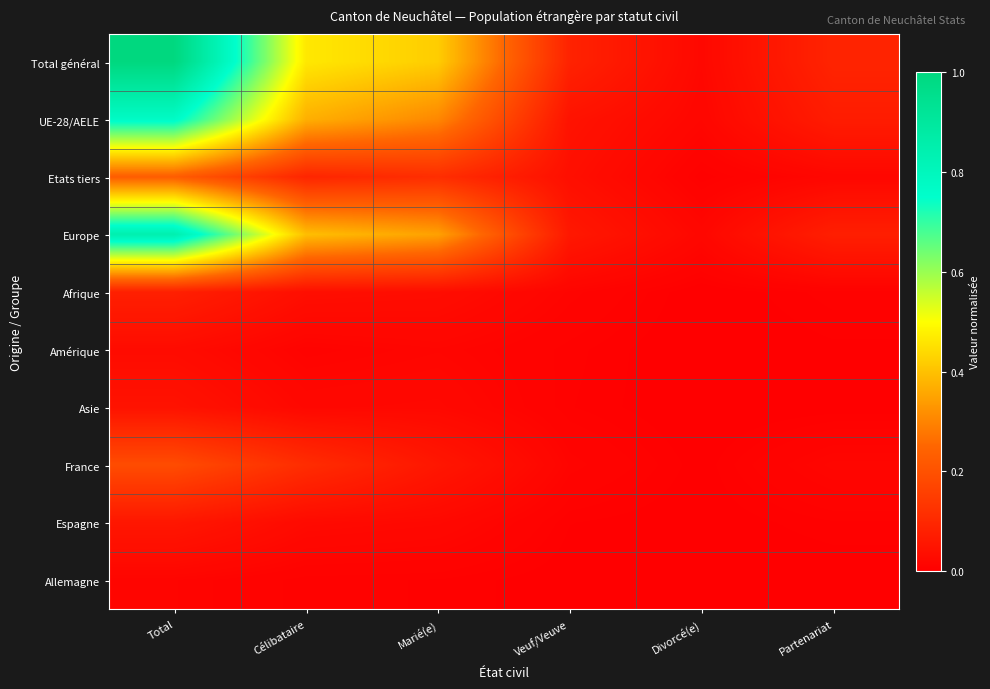

How many distinct data groups are displayed?

10